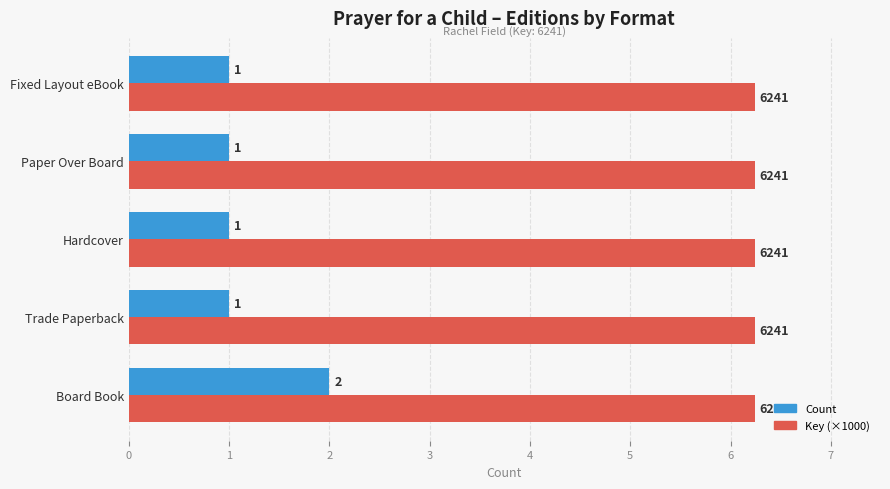

What is the difference between the maximum and minimum values in the Count series?

1.0